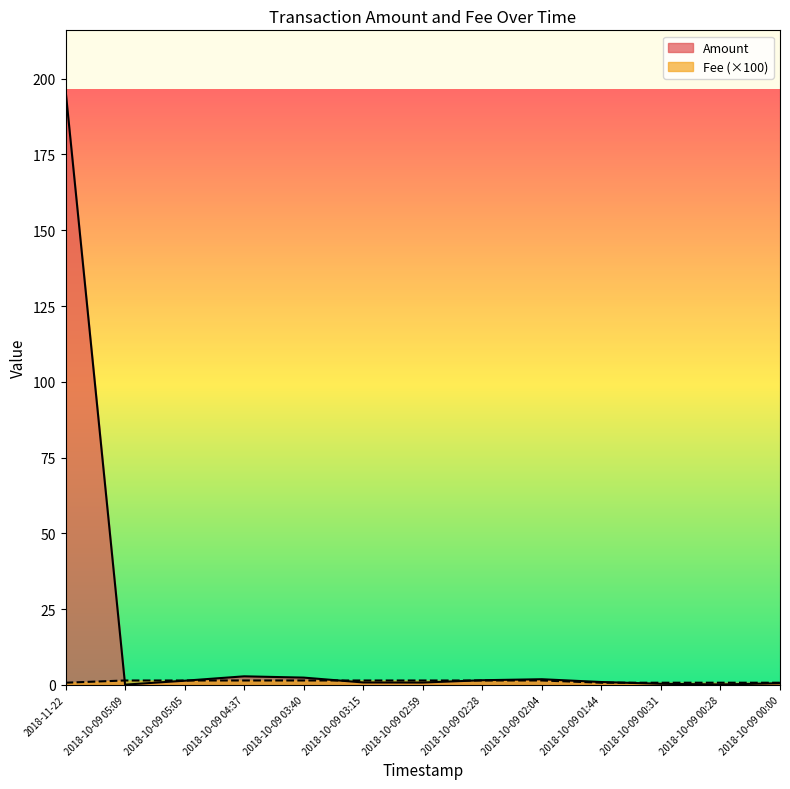

Reading right to left, what are all the values shown in this chart?

Amount: 0.6	0.2	0.4	1.0	1.9	1.6	0.8	0.8	2.4	2.8	1.4	0.1	196.3
Fee: 0.7	0.7	0.7	0.7	1.5	1.5	1.5	1.5	1.5	1.5	1.5	1.5	0.7